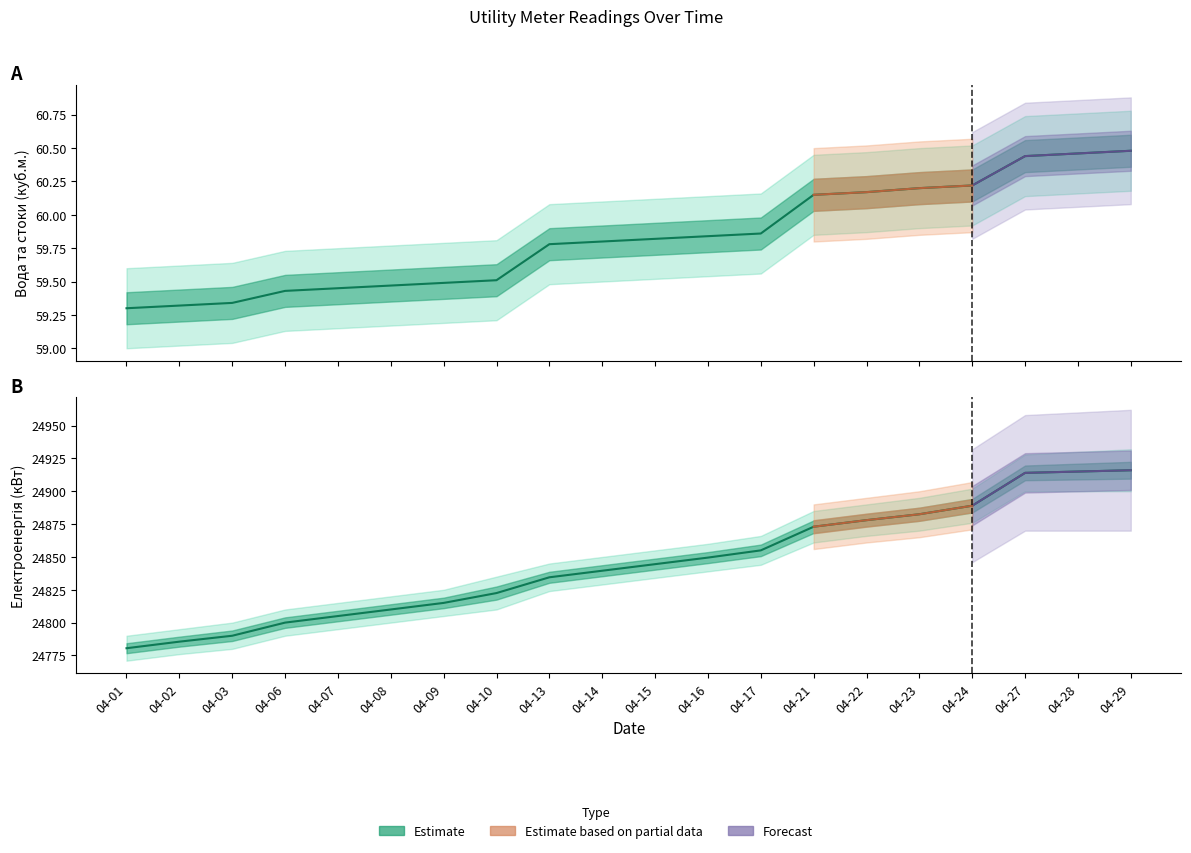

Between 04-24 and 04-17, which is larger?

04-24